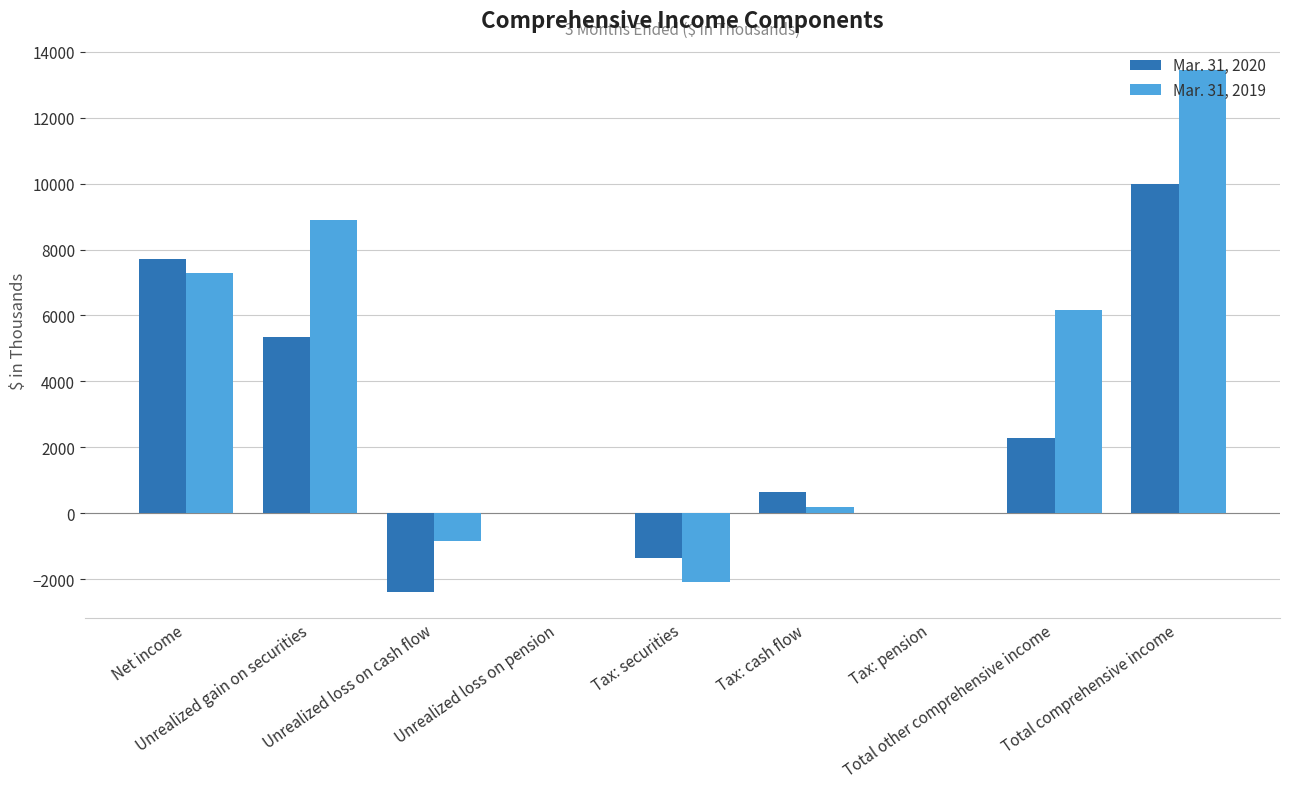

How many distinct data groups are displayed?

2